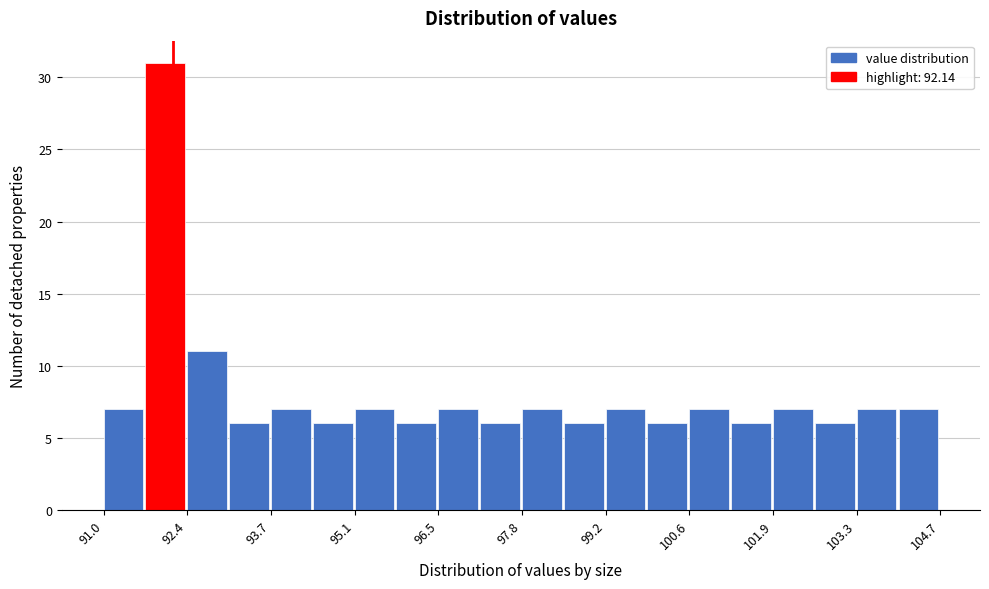

Around what value on the x-axis is the tallest bar? Give the approximate position of its centre, as read against the axis.

92.0